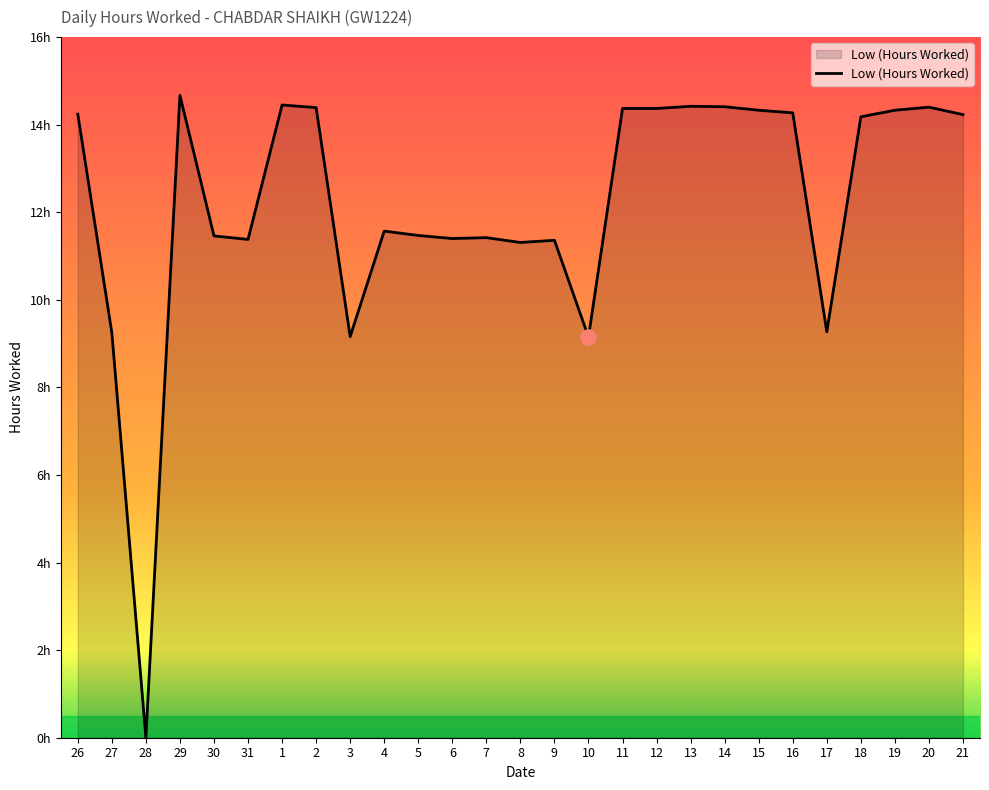

Is this an area chart (filled region under the line)?

Yes